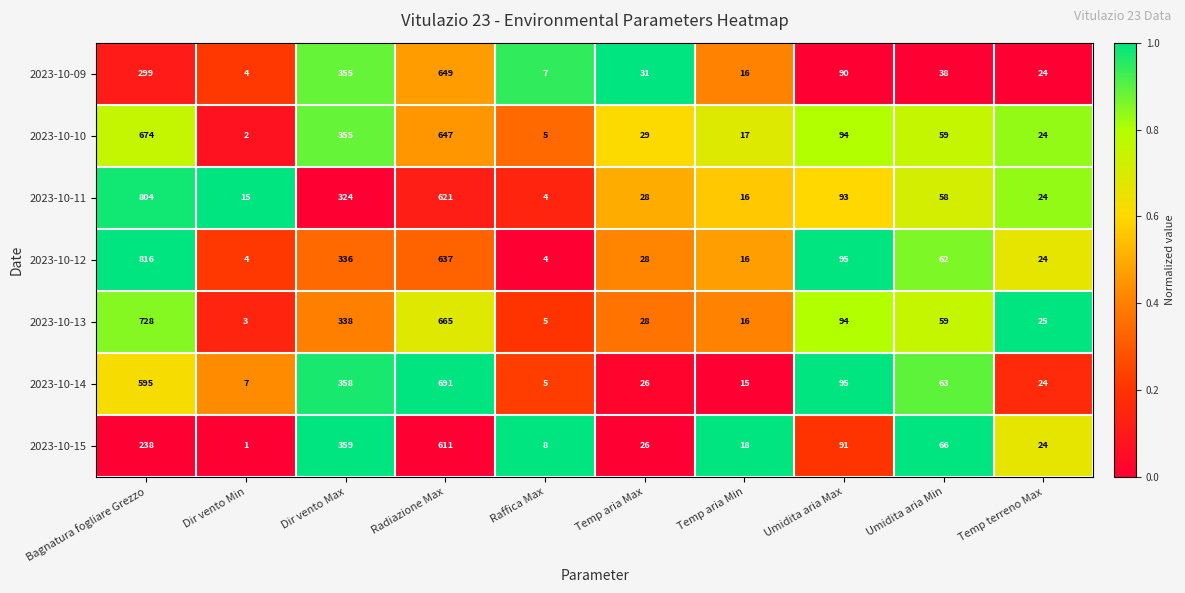

Rank the series by their maximum value, from highest to lowest.

2023-10-12, 2023-10-11, 2023-10-13, 2023-10-14, 2023-10-10, 2023-10-09, 2023-10-15